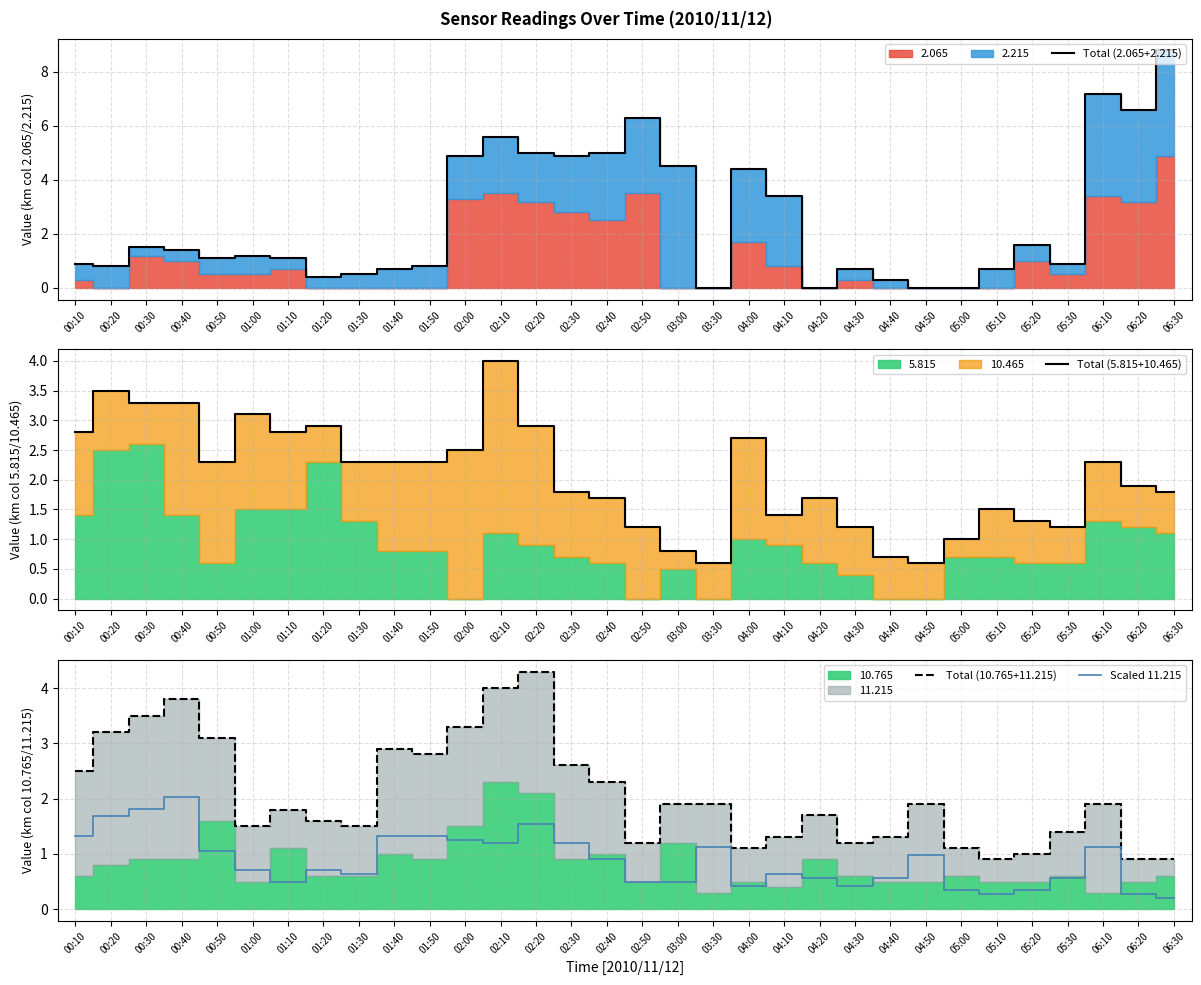

Rank the series by their maximum value, from highest to lowest.

Total (2.065+2.215), Total (10.765+11.215), Total (5.815+10.465), Scaled 11.215